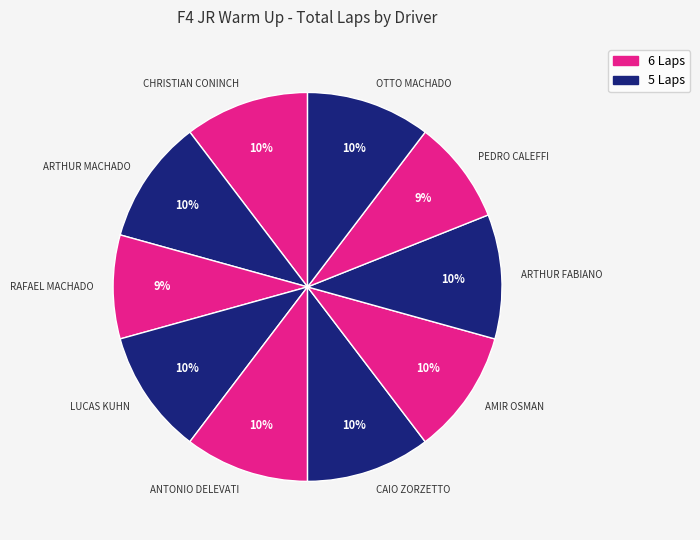

Is there any slice that represents more than half of the pie?

No